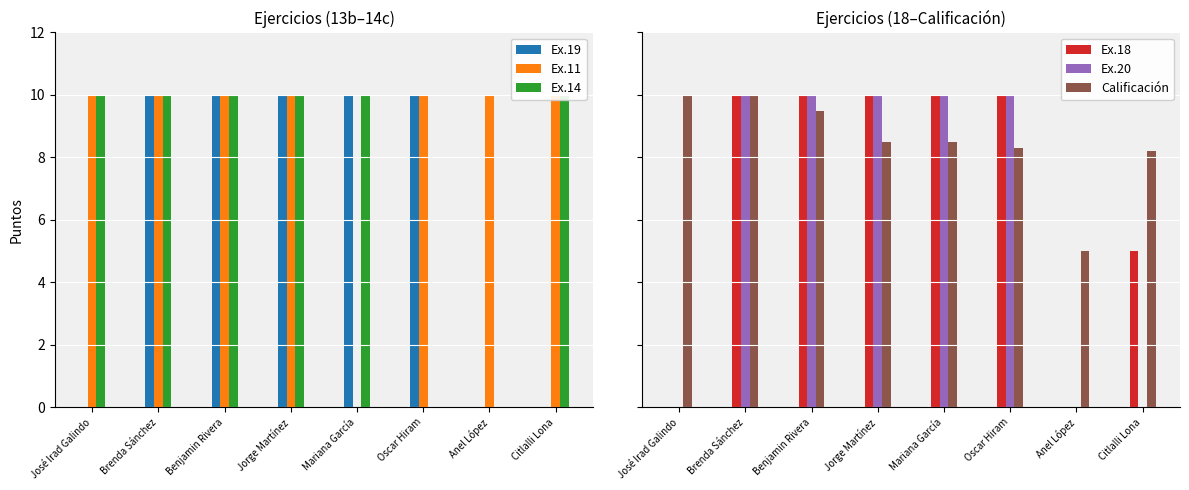

Count the number of categories in the chart.

8